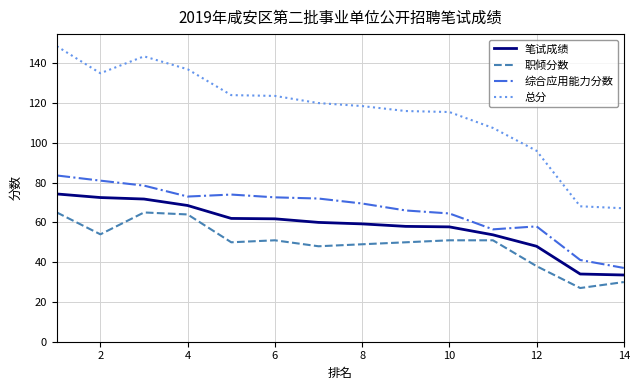

True or false: 总分 and 综合应用能力分数 intersect in this chart.

False